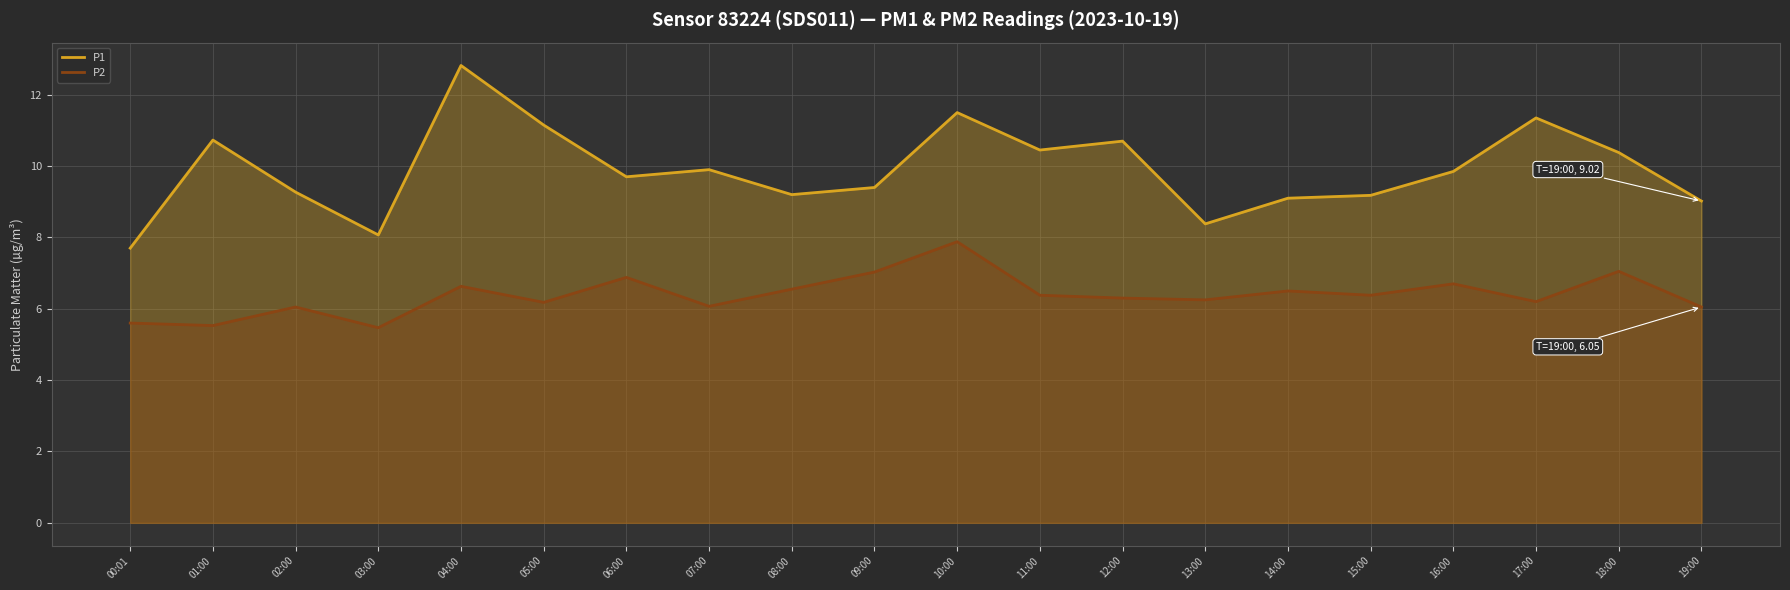

What is the sum of all P2 values?

127.7